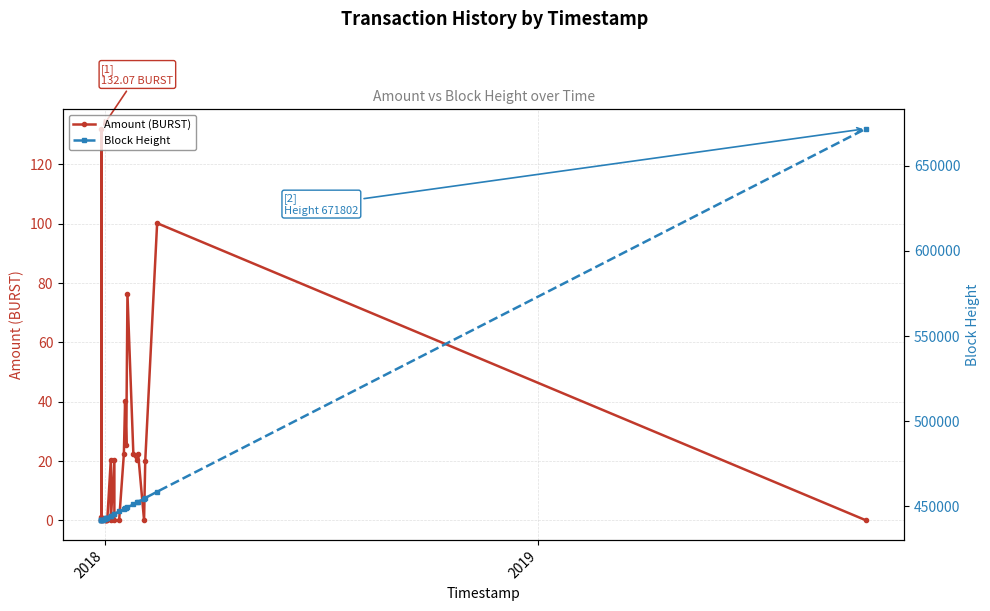

How many lines are shown in the chart?

2